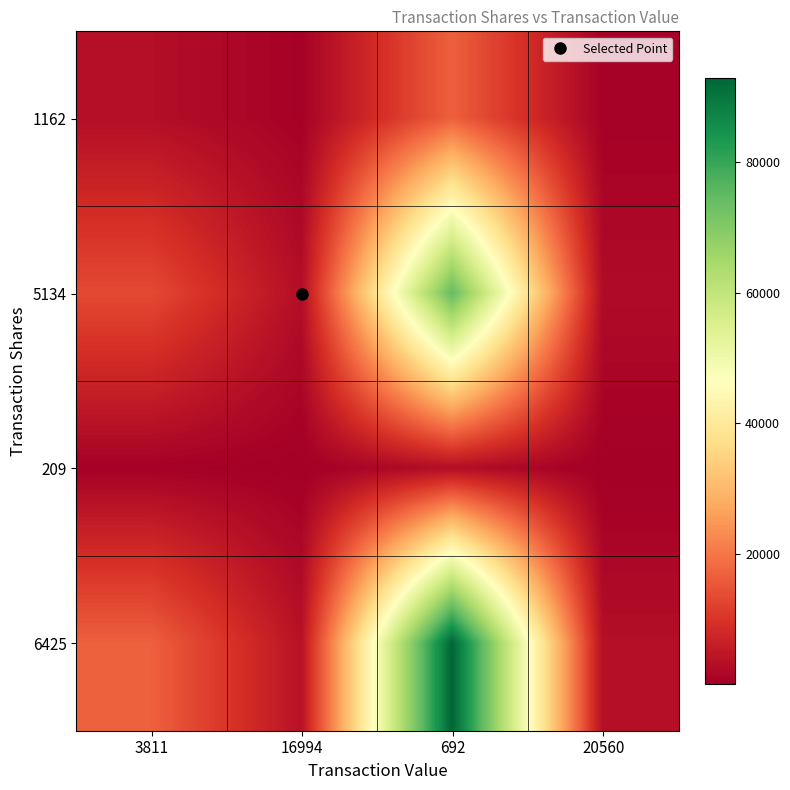

At which category is the sum across all series the highest?

692